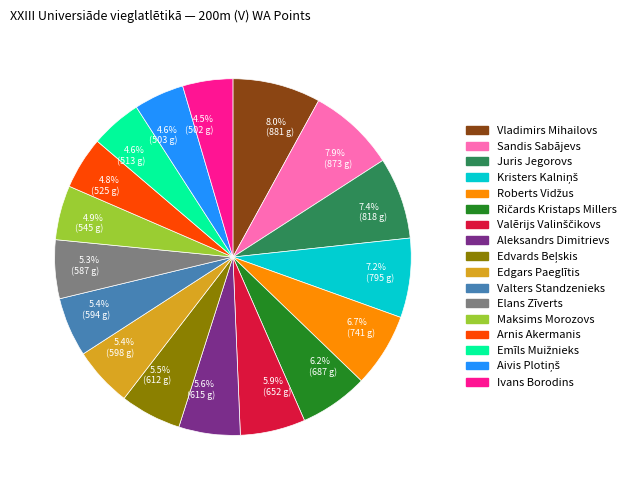

Combined, what portion of the pie is 5.3% (587 g) and 8.0% (881 g)?

13.3%